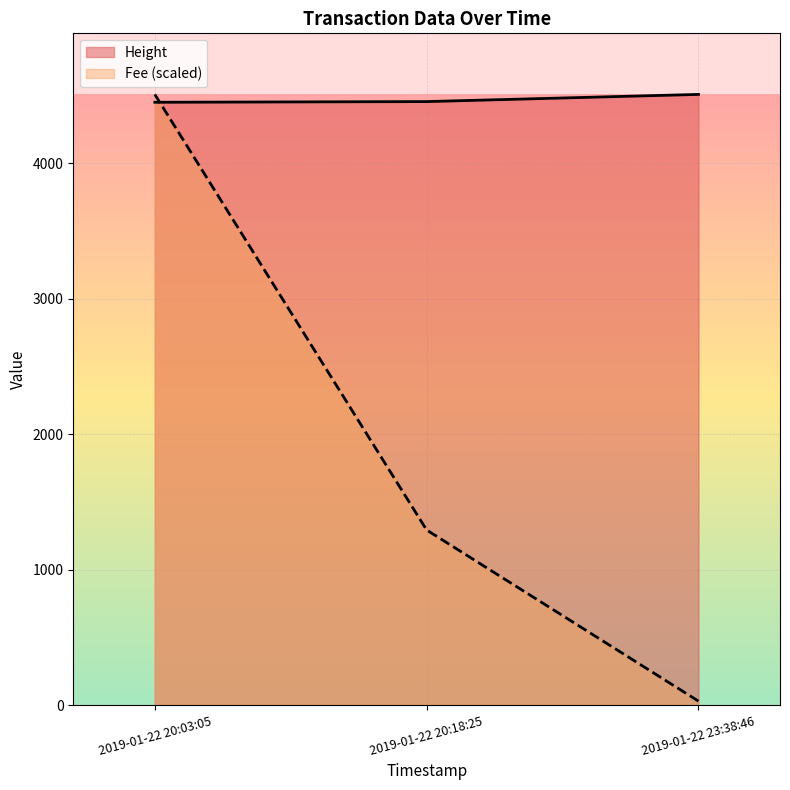

What is the smallest value displayed?

29.2